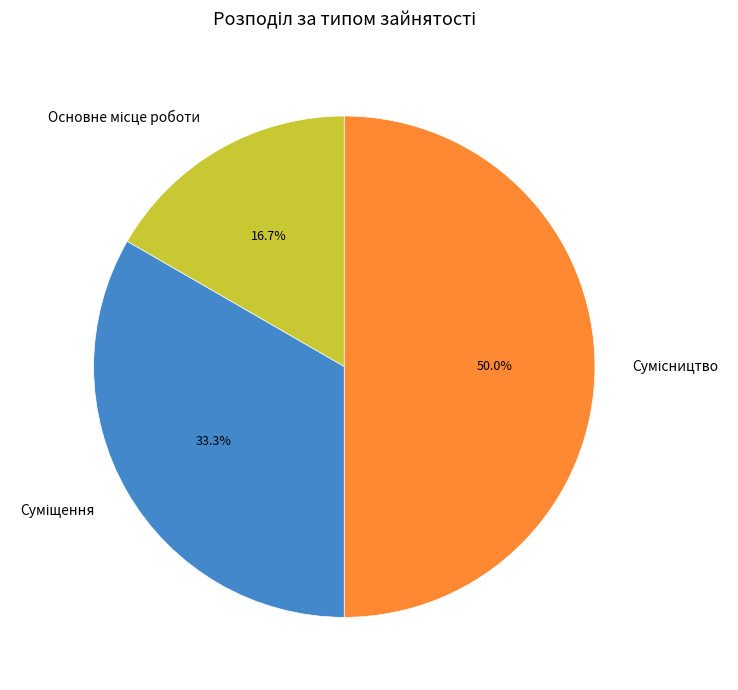

How many slices are in this pie chart?

3